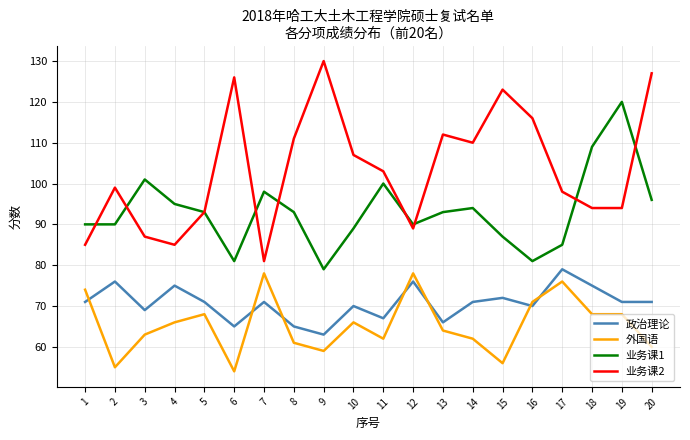

The value of 政治理论 at 14 is 71. True or false?

True